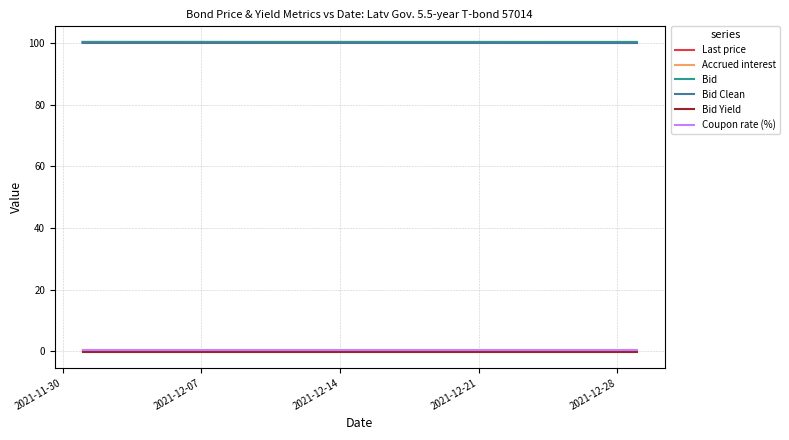

What is the maximum value for Bid Clean?

100.1